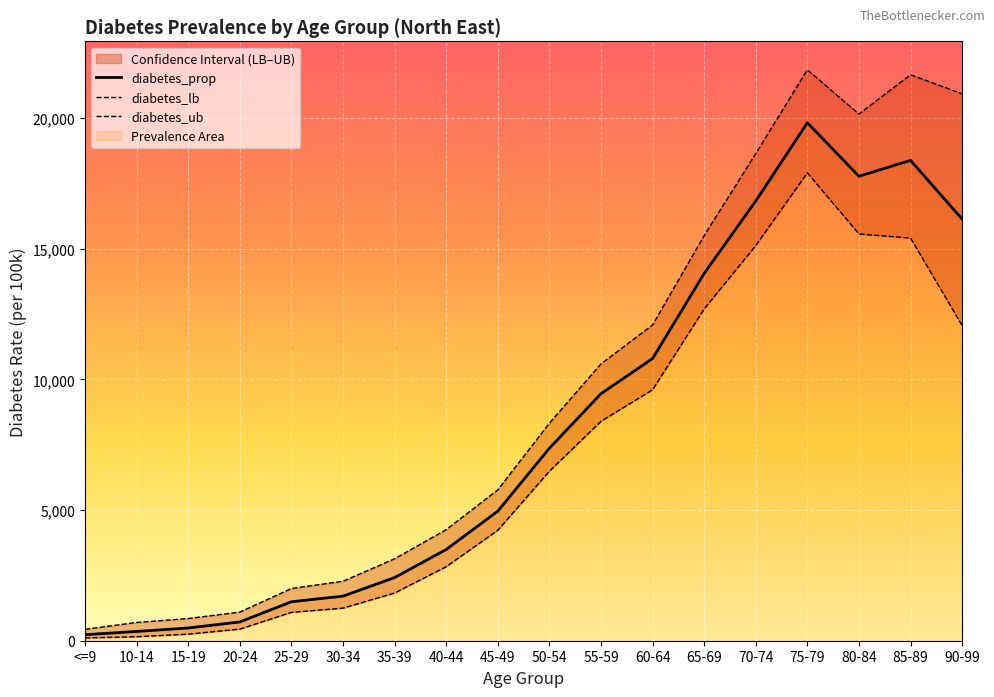

What is the label of the 16th point from the right?

15-19